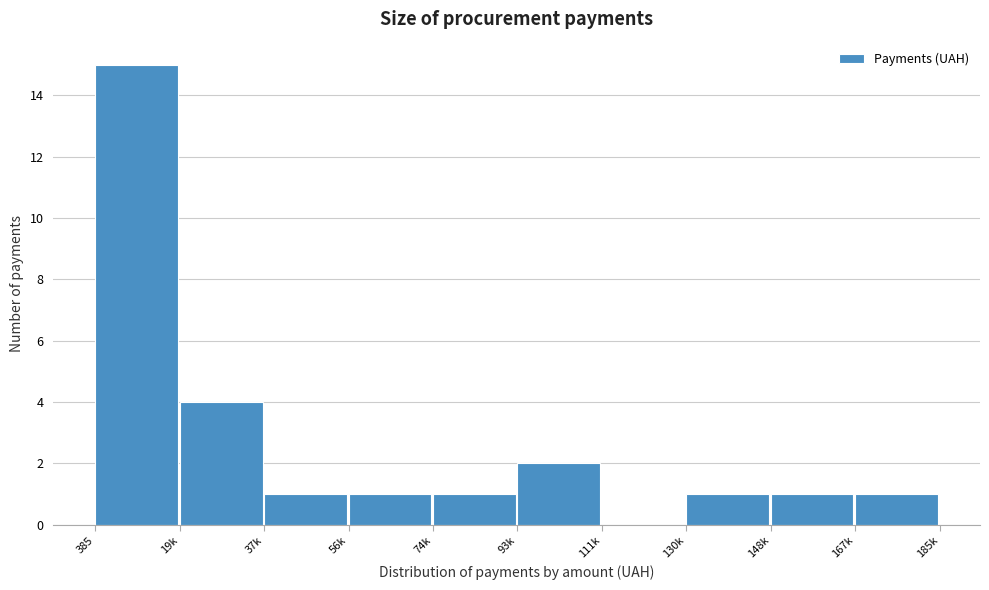

Reading left to right, list all the values displayed in this chart.

385=15	19k=4	37k=1	56k=1	74k=1	93k=2	111k=0	130k=1	148k=1	167k=1